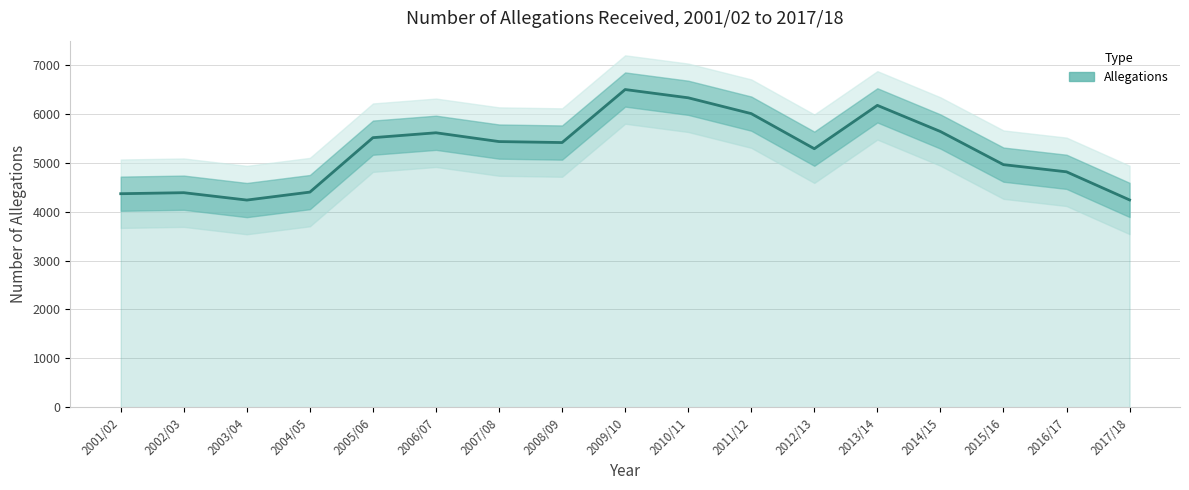

Where is the first local maximum?

2002/03